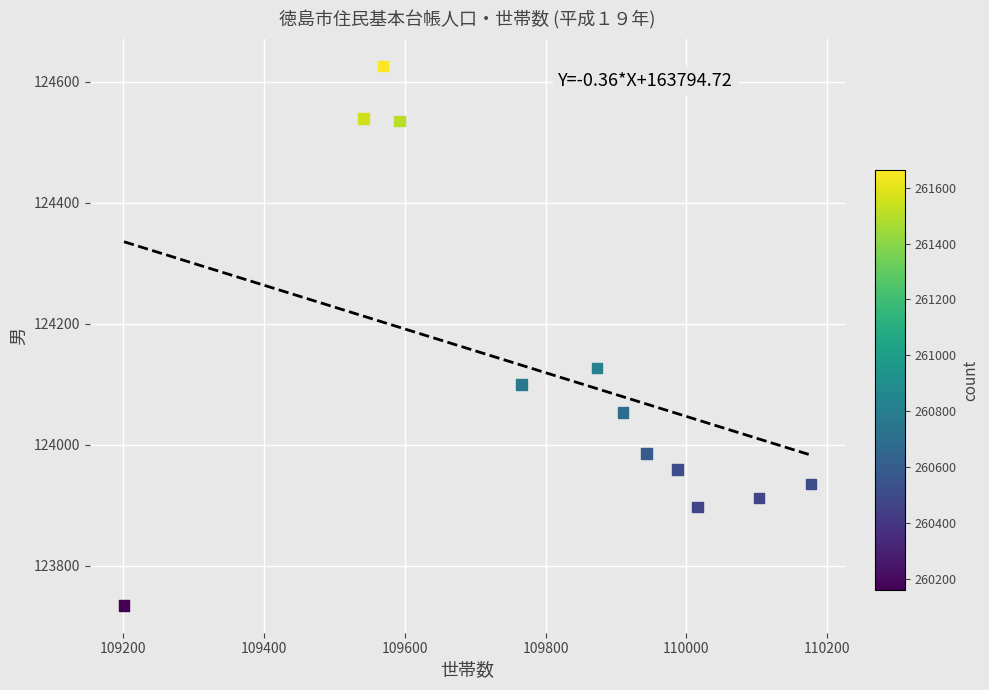

What Y value in the scatter plot is closest to 124180?

124127